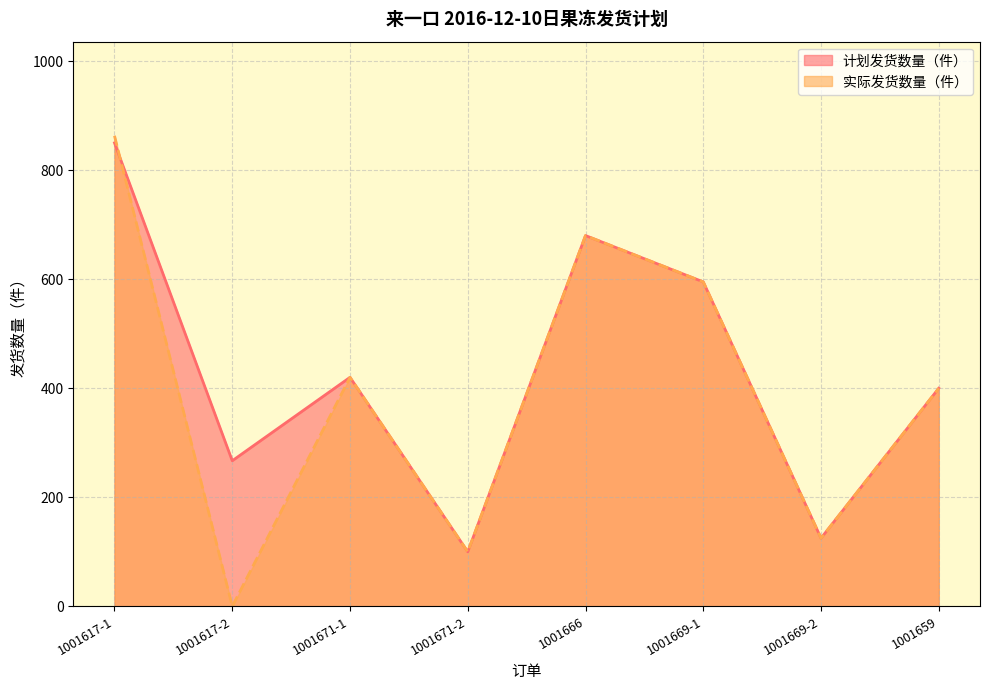

At which label is 实际发货数量（件） closest to 431?

1001671-1